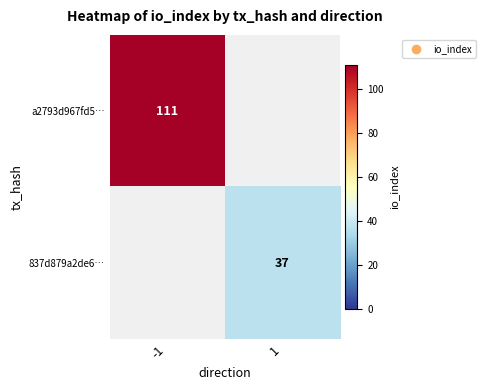

Is it true that 837d879a2de6… equals 18 at 1?

False